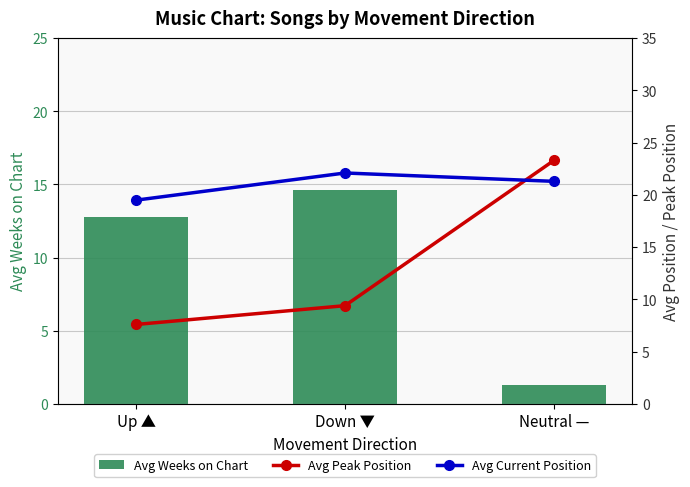

Does the chart contain any negative values?

No